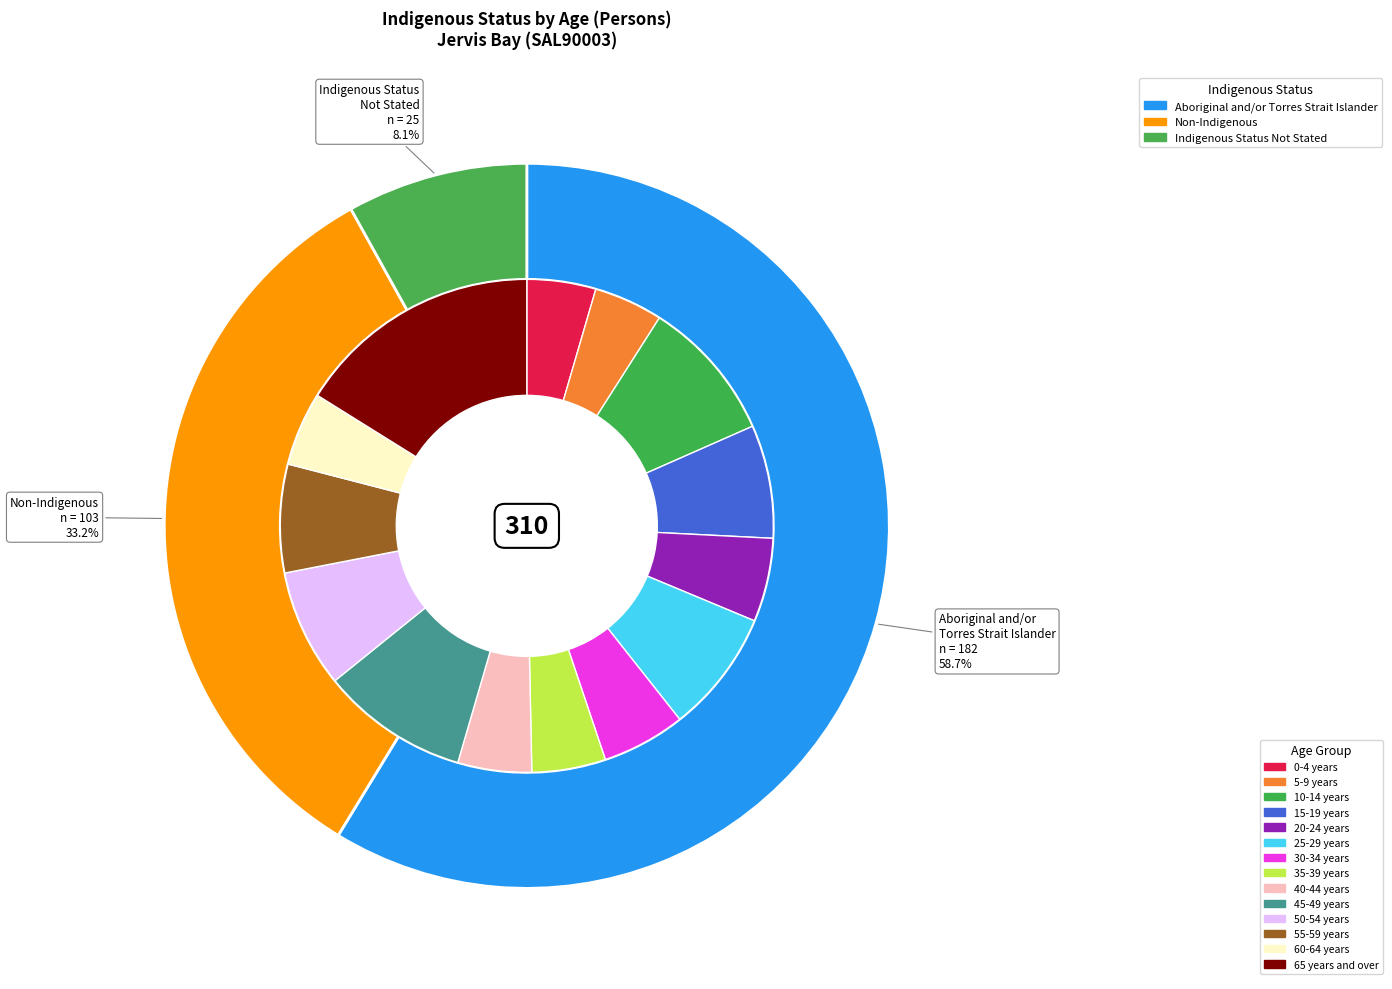

Is the sum of 10-14 years and 65 years and over greater than half?

No